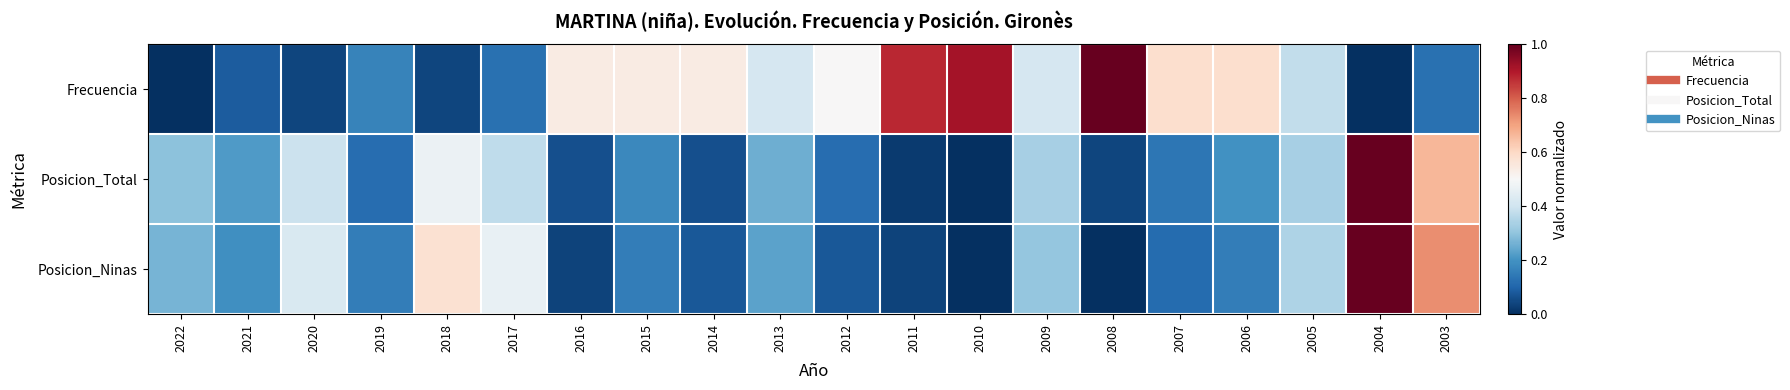

Between 2013 and 2010, which series saw the biggest shift?

Frecuencia